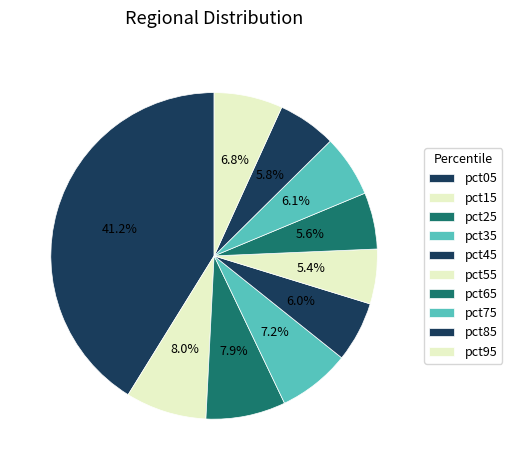

How many slices are in this pie chart?

10